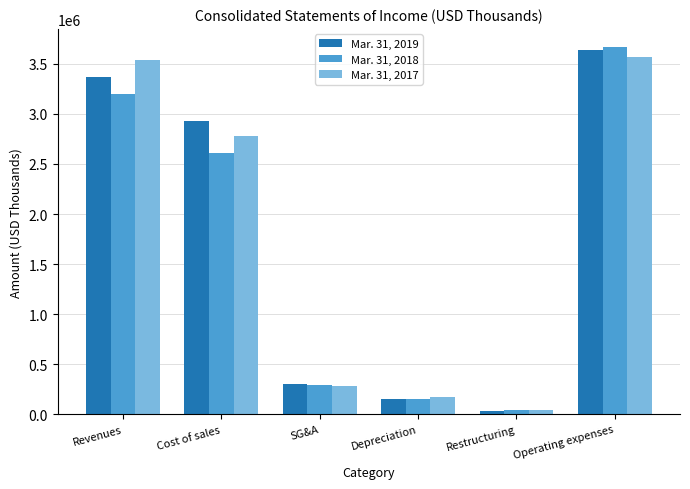

Is the value of Mar. 31, 2019 at Depreciation greater than the value of Mar. 31, 2017 at Revenues?

No